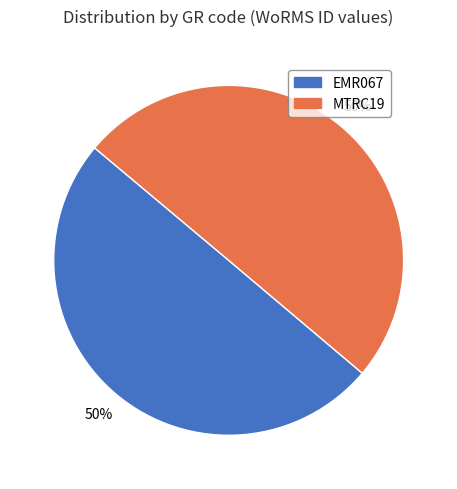

To the nearest percent, what percentage of the pie is MTRC19?

50%